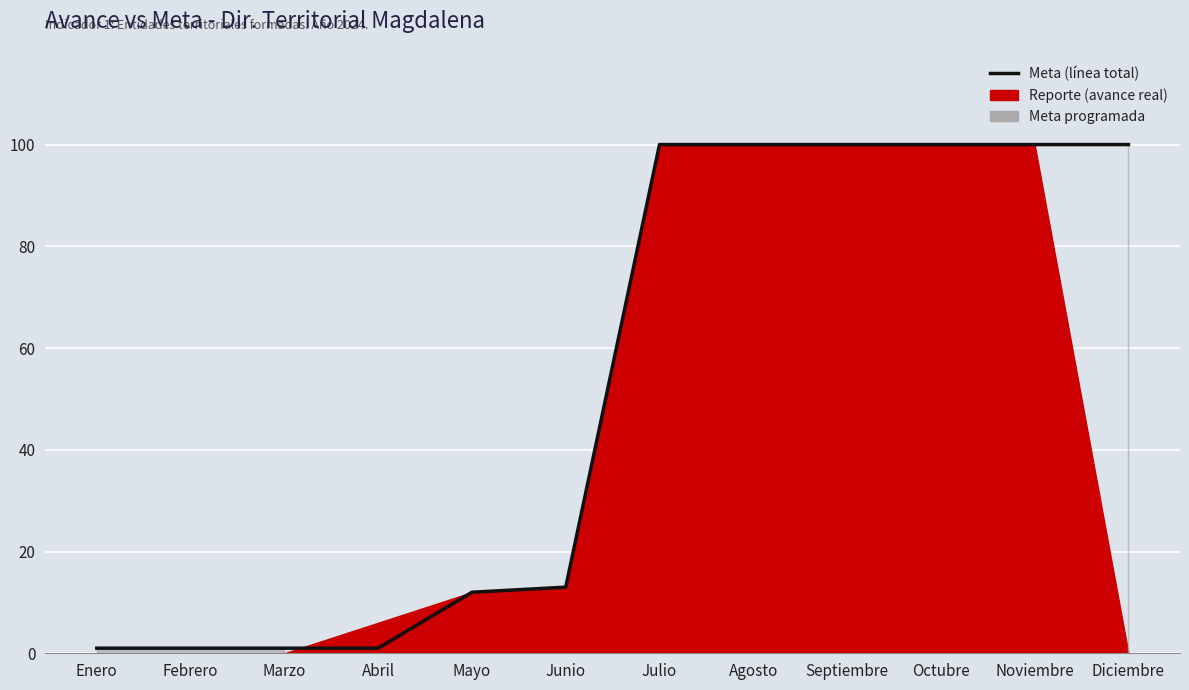

Which label corresponds to the smallest value in the chart?

Enero